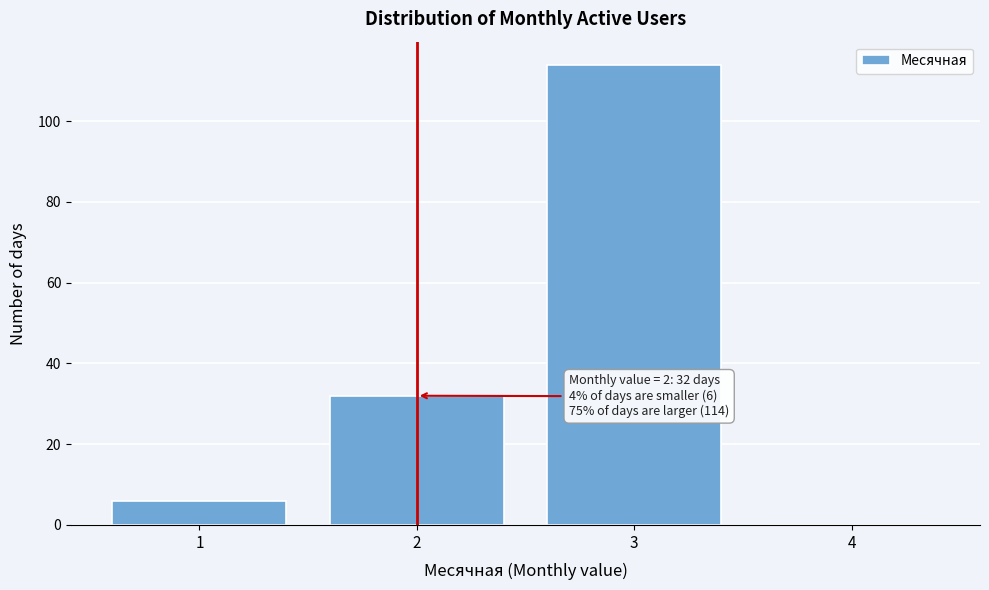

Over which range of the x-axis is the bar tallest?

2.5 to 3.5